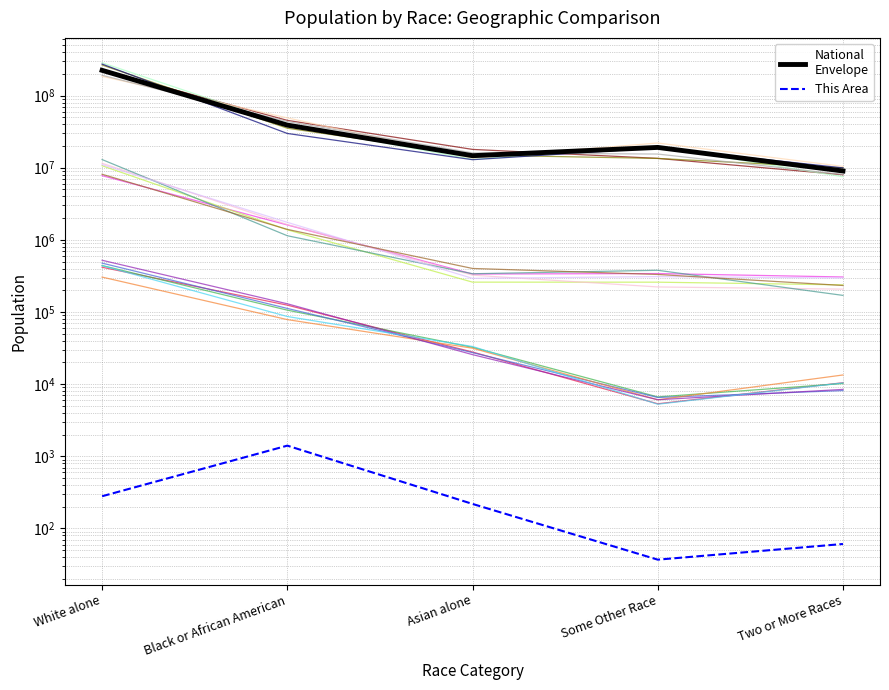

True or false: National
Envelope has more than 2 interior local peaks.

False